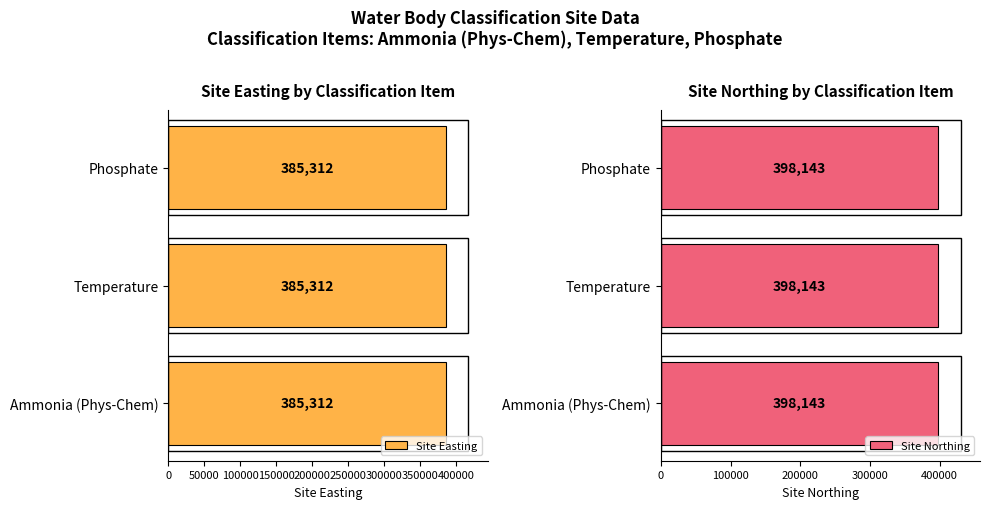

Reading left to right, list all the values displayed in this chart.

Site Easting: 385312	385312	385312
Site Northing: 398143	398143	398143